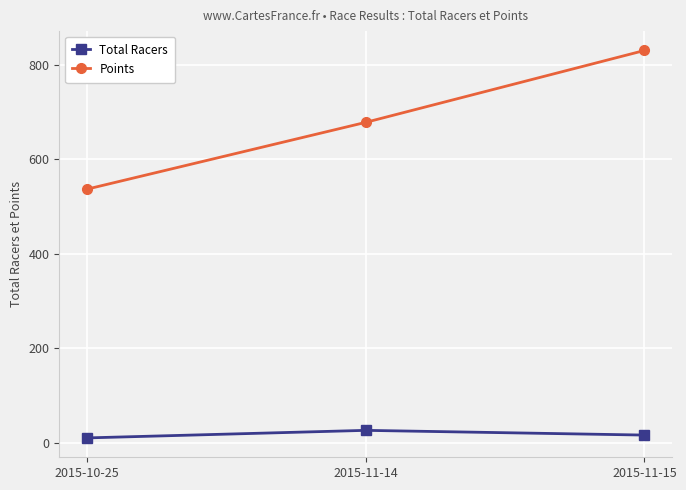

What are all the series names shown in the legend?

Total Racers, Points